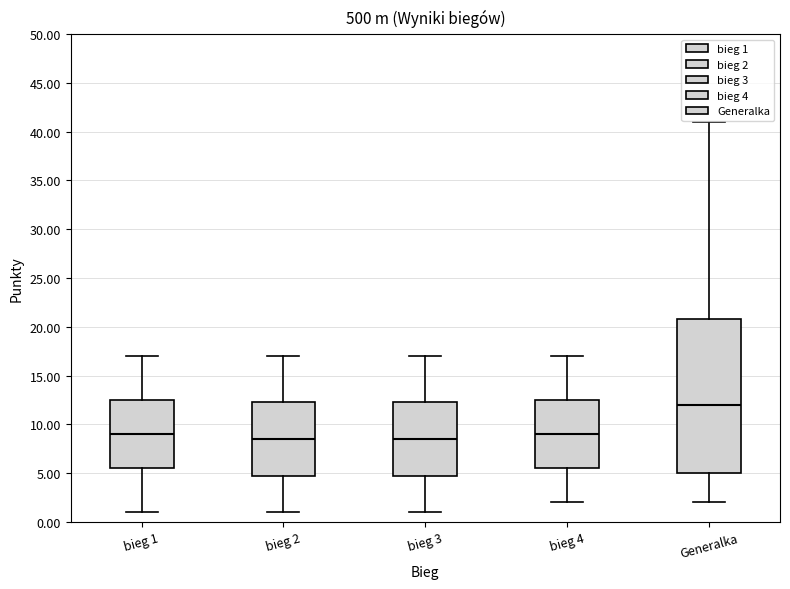

Reading left to right, transcribe this box plot: for each box, give where its median line is, the range the box spans, and where its two whiskers end, as read against the y-axis. The values are not printed on the chart, so give them approximately, as read against the axis.

bieg 1: median 9.0, box 5.5 to 12.5, whiskers 1.0 to 17.0
bieg 2: median 8.5, box 5.0 to 12.5, whiskers 1.0 to 17.0
bieg 3: median 8.5, box 5.0 to 12.5, whiskers 1.0 to 17.0
bieg 4: median 9.0, box 5.5 to 12.5, whiskers 2.0 to 17.0
Generalka: median 12.0, box 5.0 to 21.0, whiskers 2.0 to 41.0